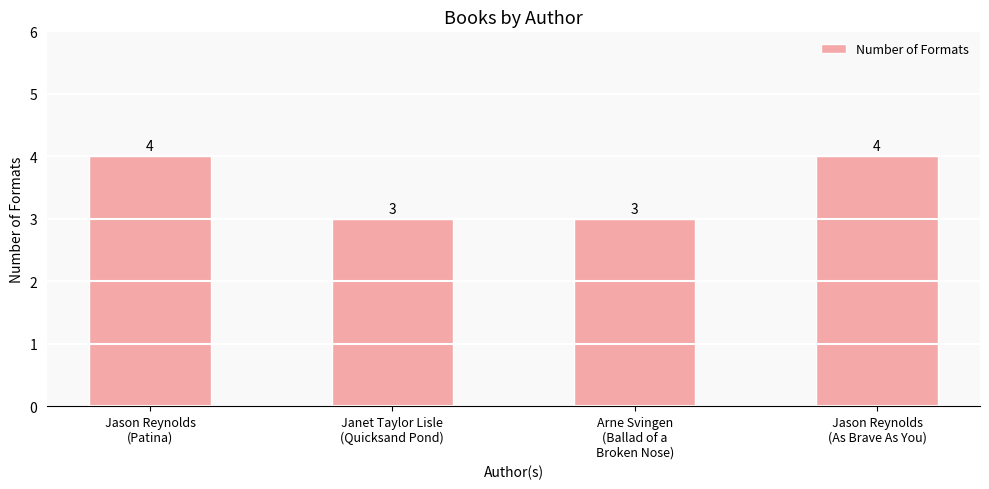

What is the smallest value displayed?

3